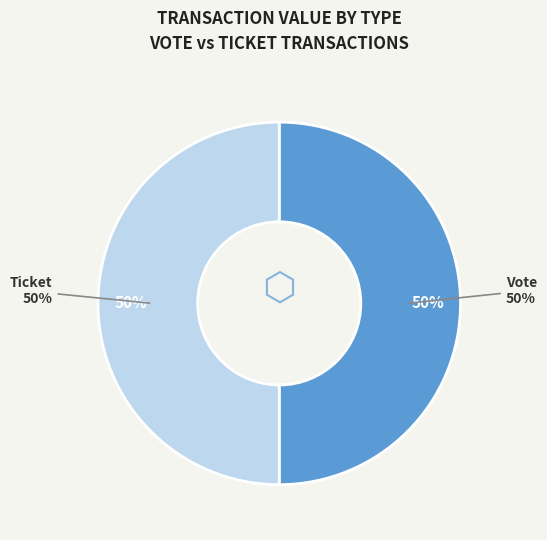

The Vote slice represents 99% of the pie. True or false?

False